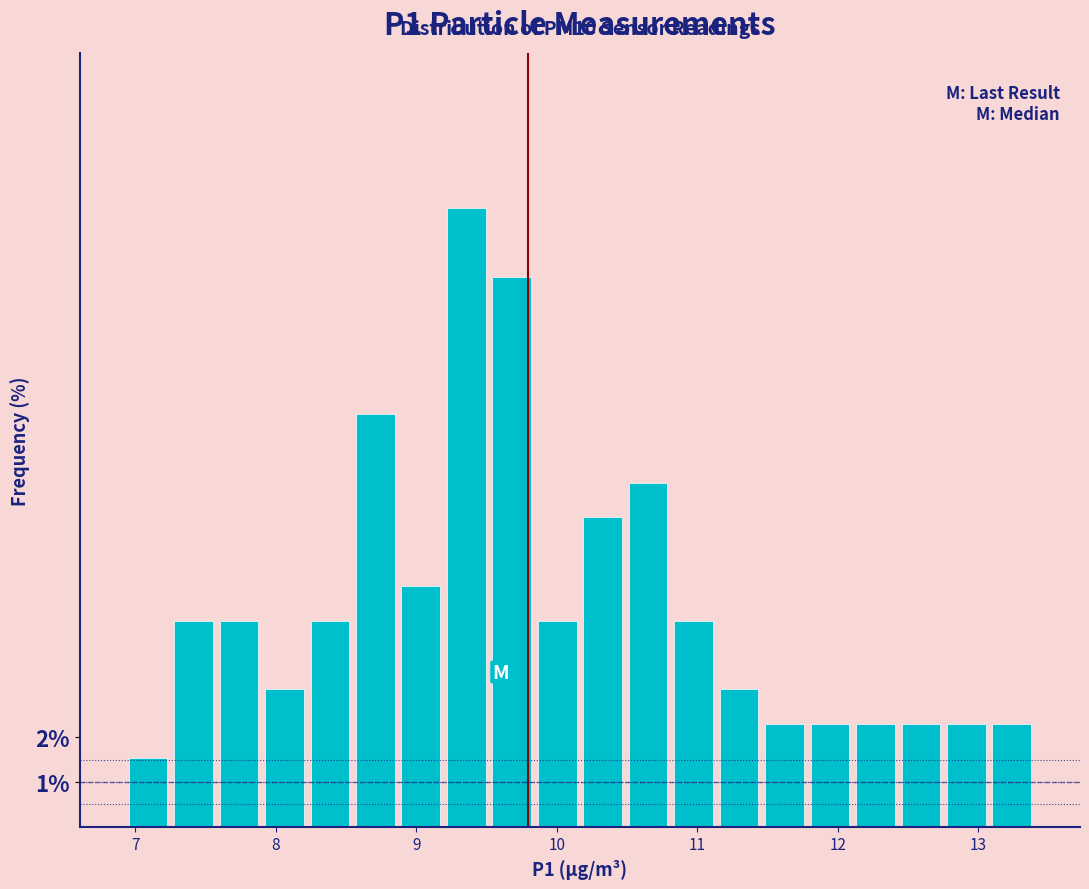

Around what value on the x-axis is the tallest bar? Give the approximate position of its centre, as read against the axis.

9.4